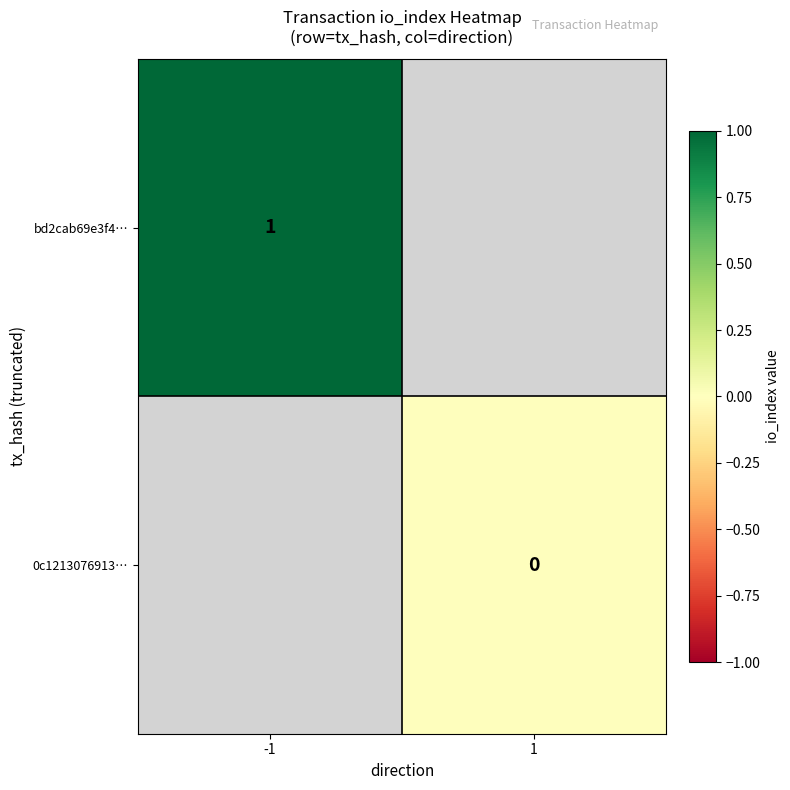

Is it true that bd2cab69e3f4… equals 0 at -1?

False